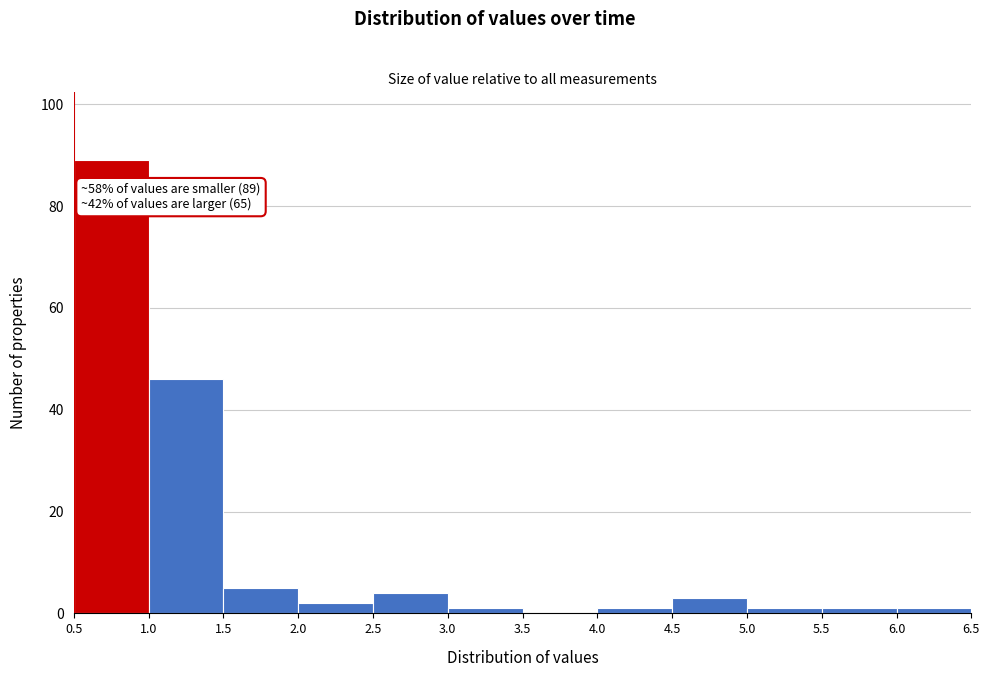

Over which range of the x-axis is the bar tallest?

0.5 to 1.0